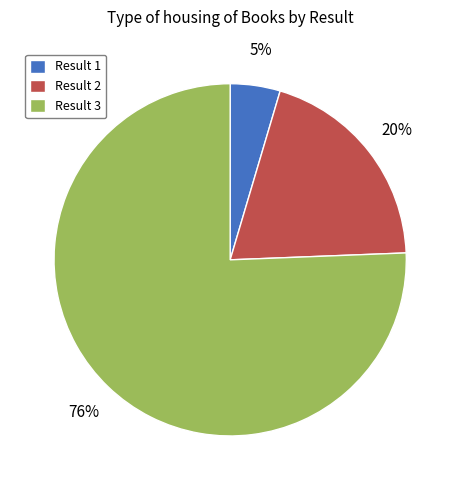

Which slice is the largest?

Result 3